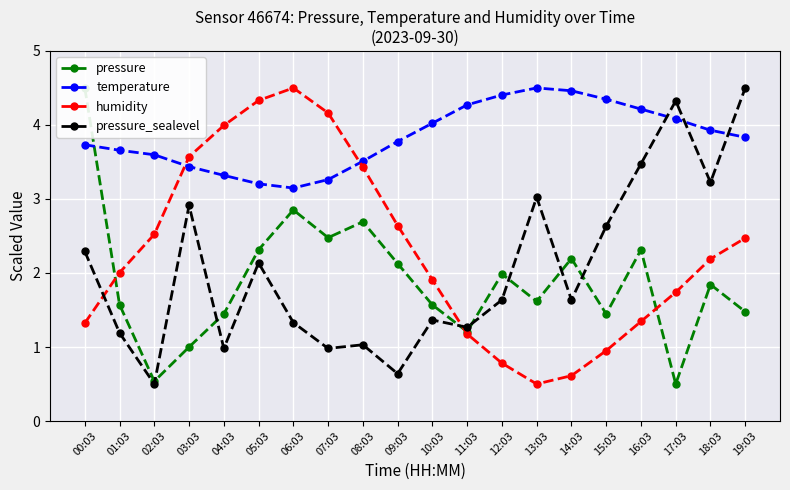

Which label corresponds to the smallest value in the chart?

17:03